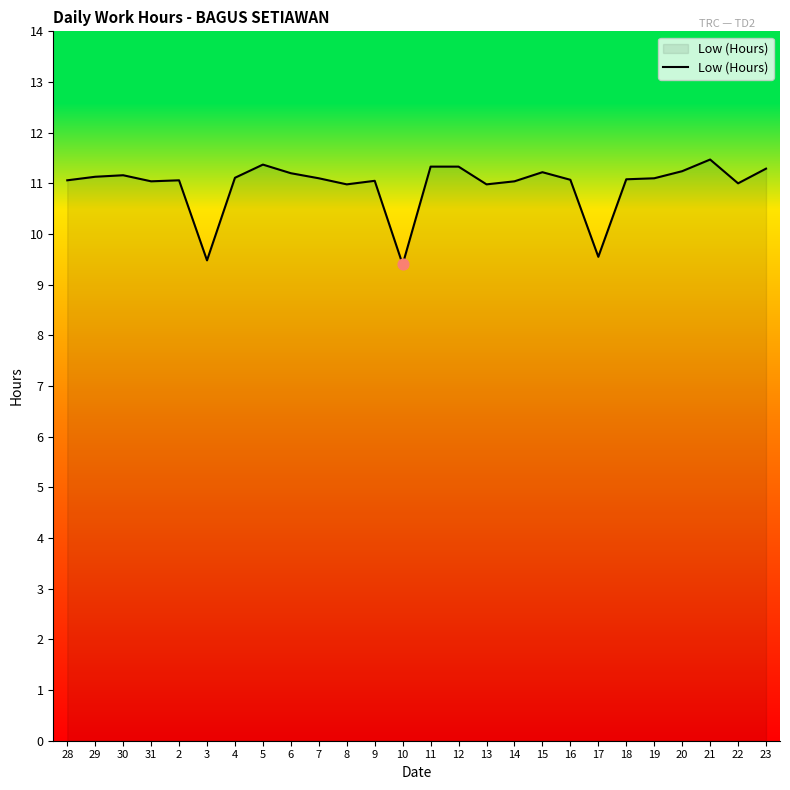

What is the change in value from 6 to 23?

+0.1